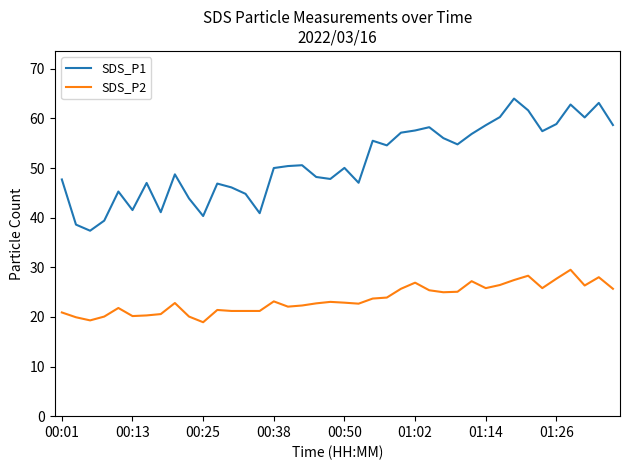

Which series has the widest spread of values?

SDS_P1